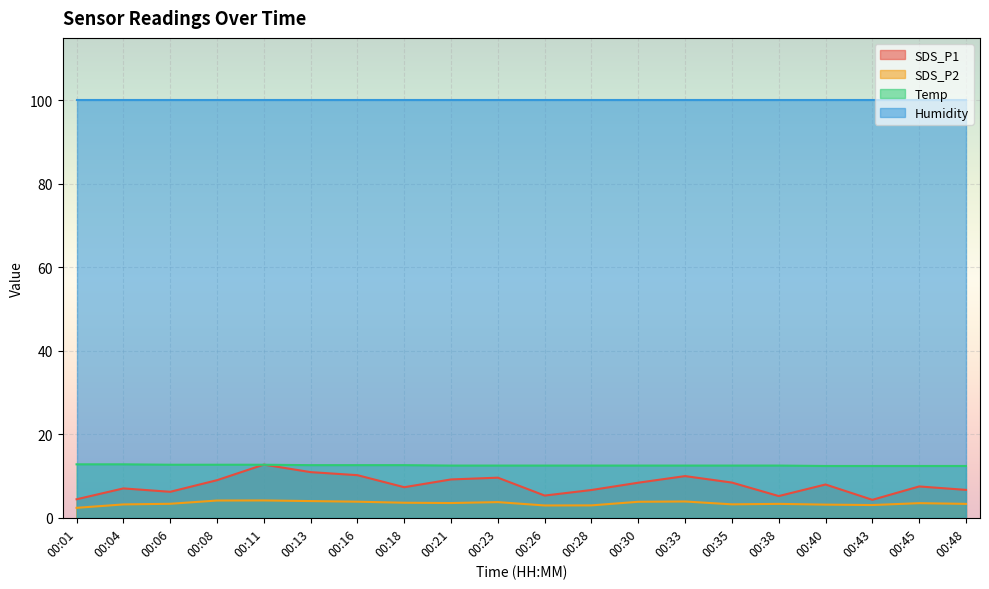

At which label does SDS_P2 first exceed 3?

00:04